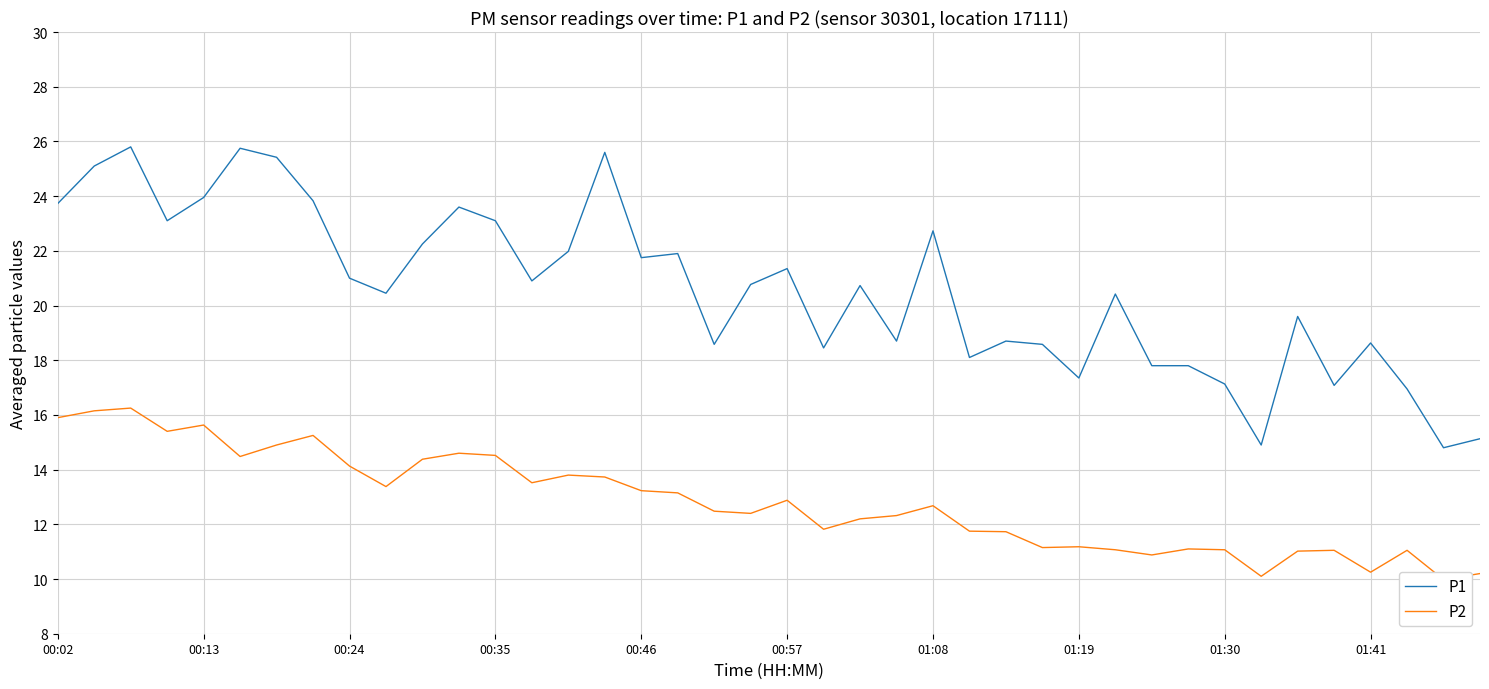

What is the value of the P1 point at the 20th from the left?

20.8